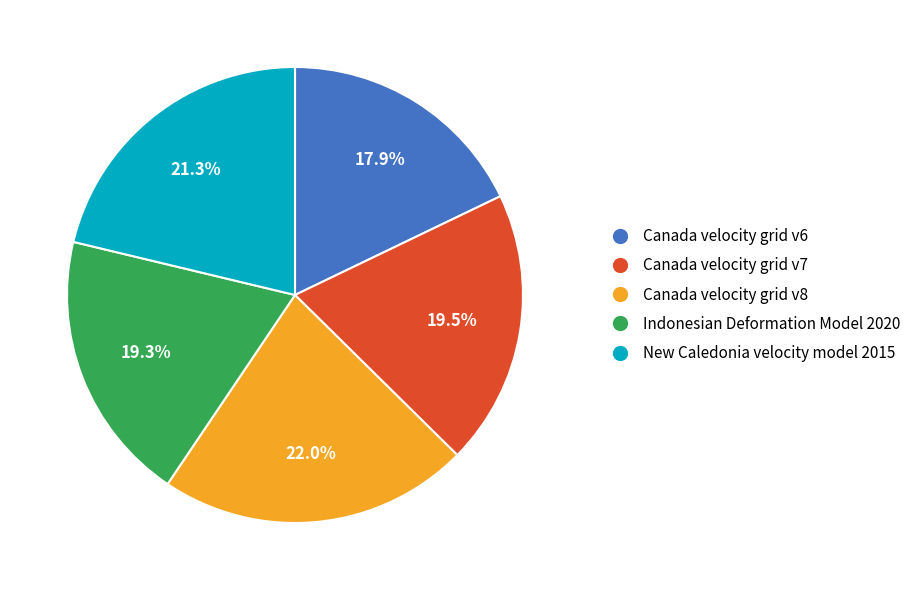

Combined, what portion of the pie is Indonesian Deformation Model 2020 and Canada velocity grid v7?

38.8%